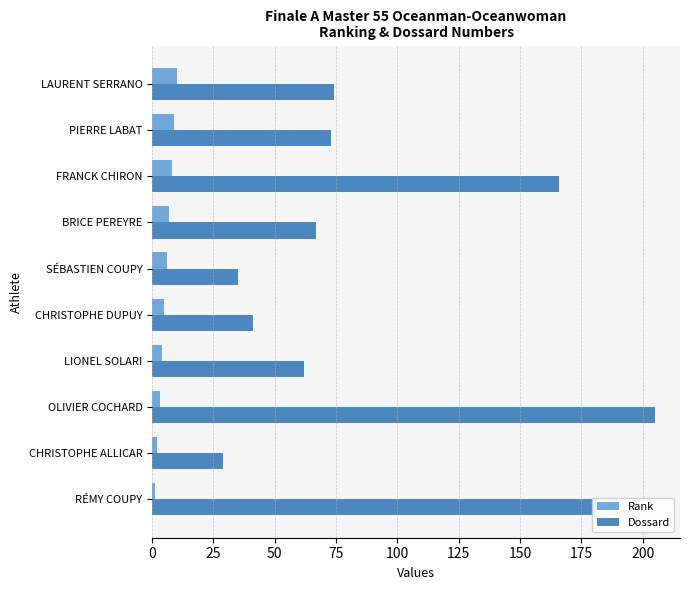

What is the maximum value shown in the chart?

205